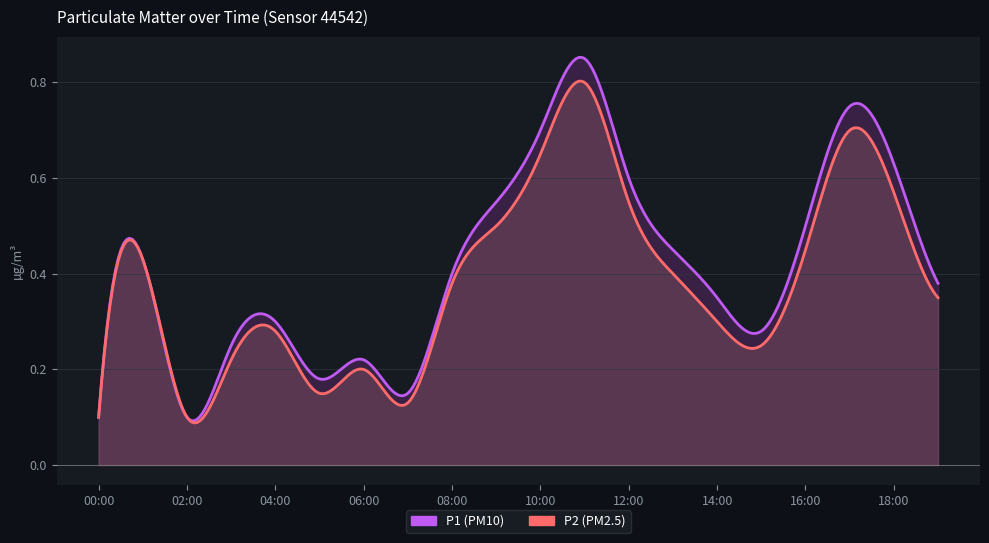

Where is P1 nearest to the value 0?

00:00